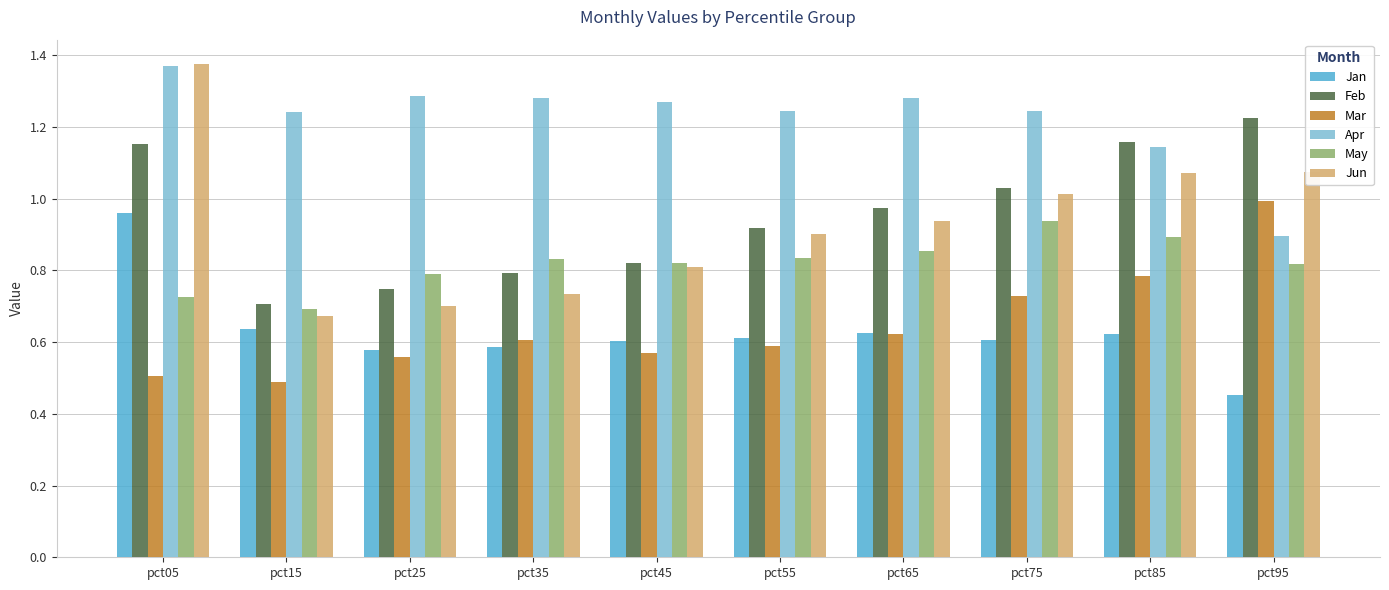

At which label is Feb closest to 0?

pct15